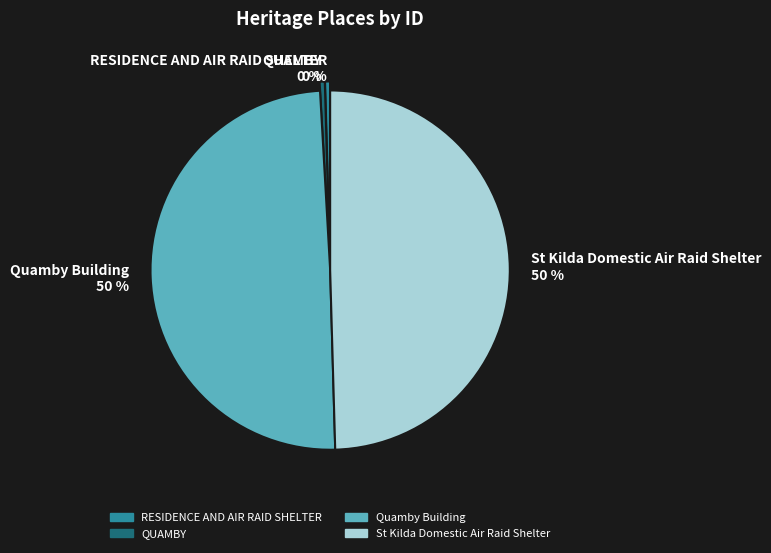

Count the number of slices in the pie.

4